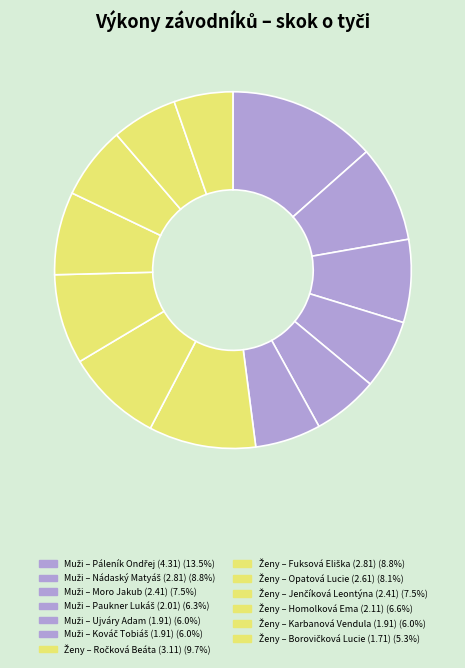

Count the number of slices in the pie.

13